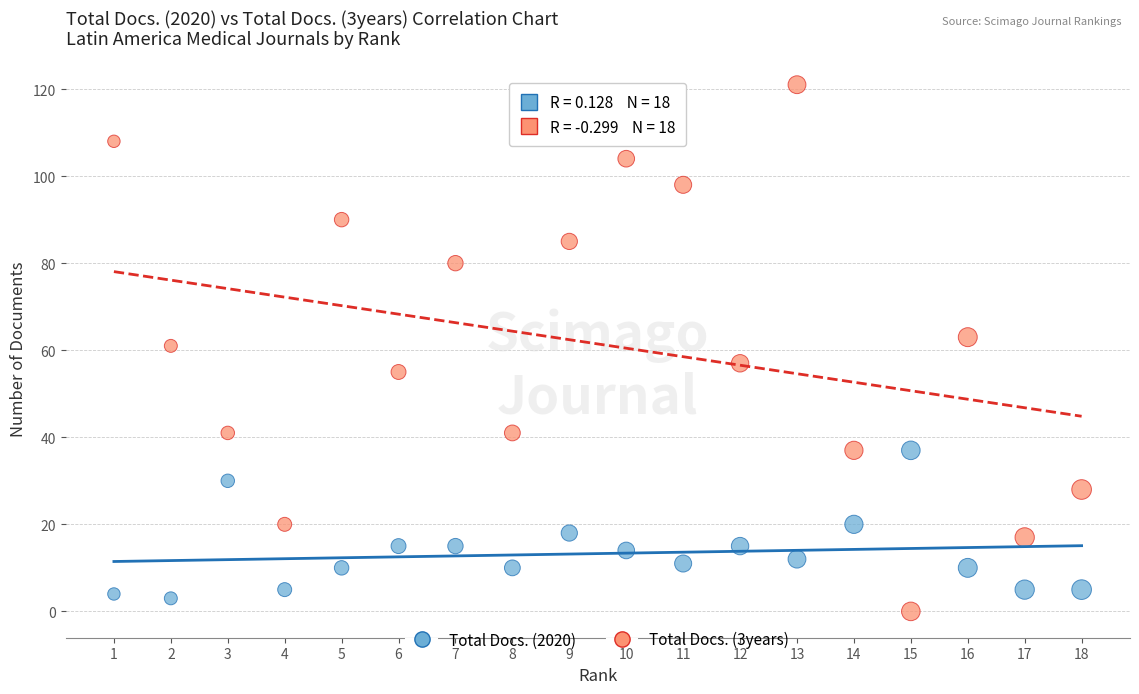

What are all the series names shown in the legend?

Total Docs. (2020), Total Docs. (3years)